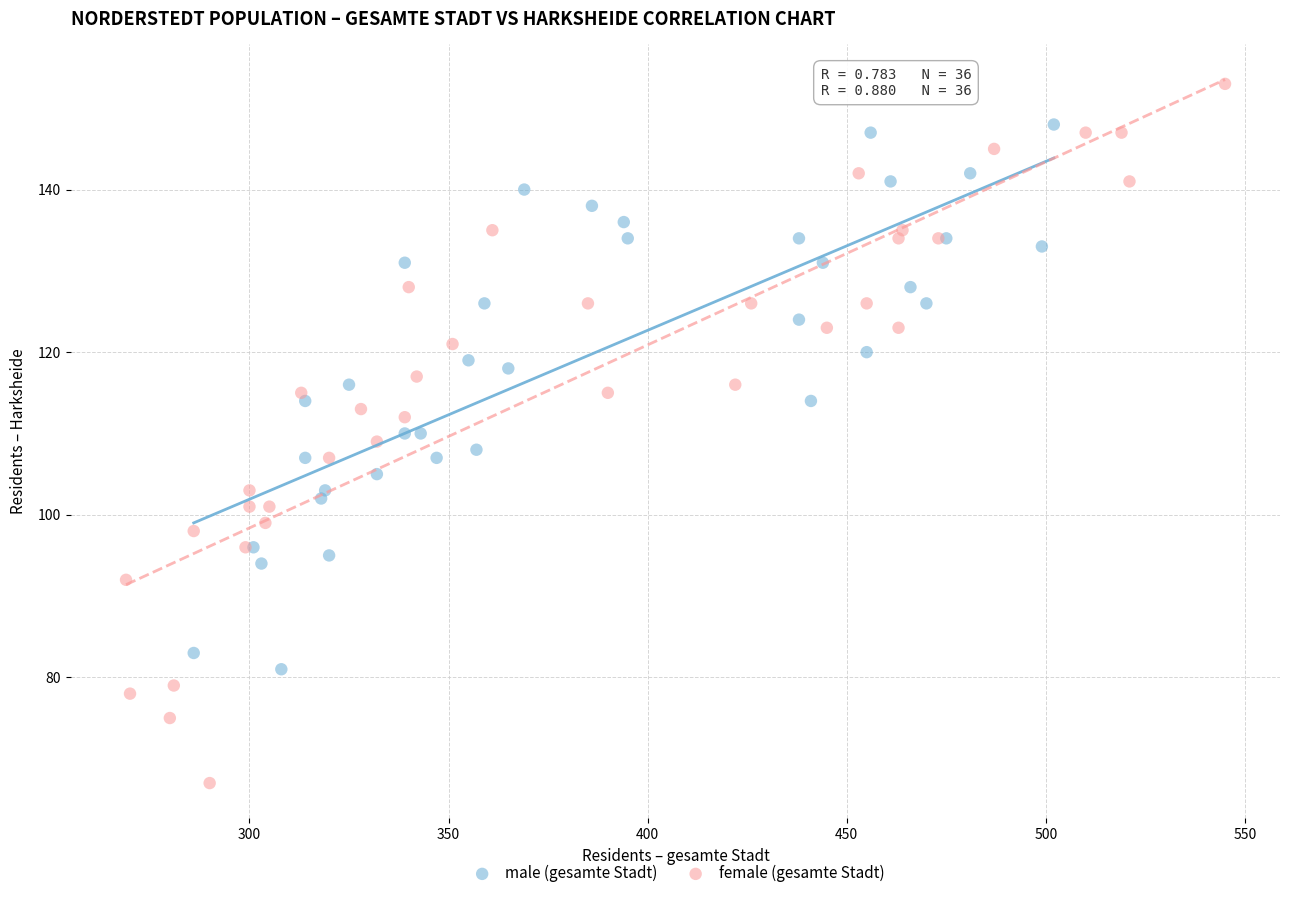

Which series contains the lowest Y value?

female (gesamte Stadt)